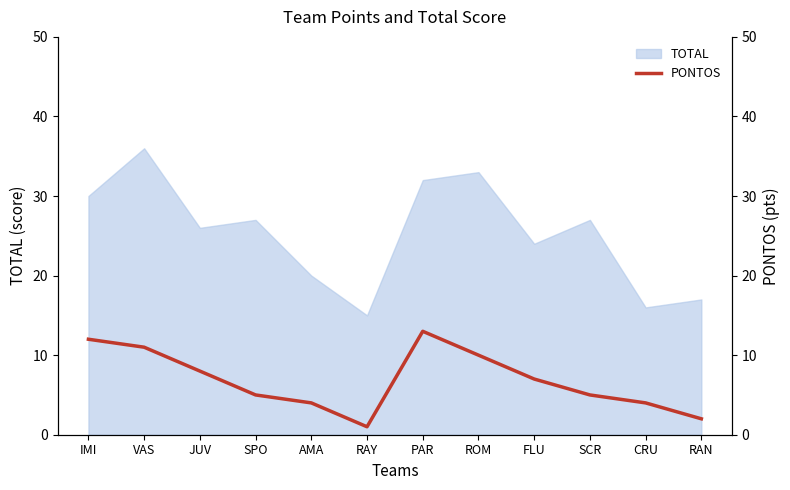

Is it true that TOTAL equals 26 at JUV?

True